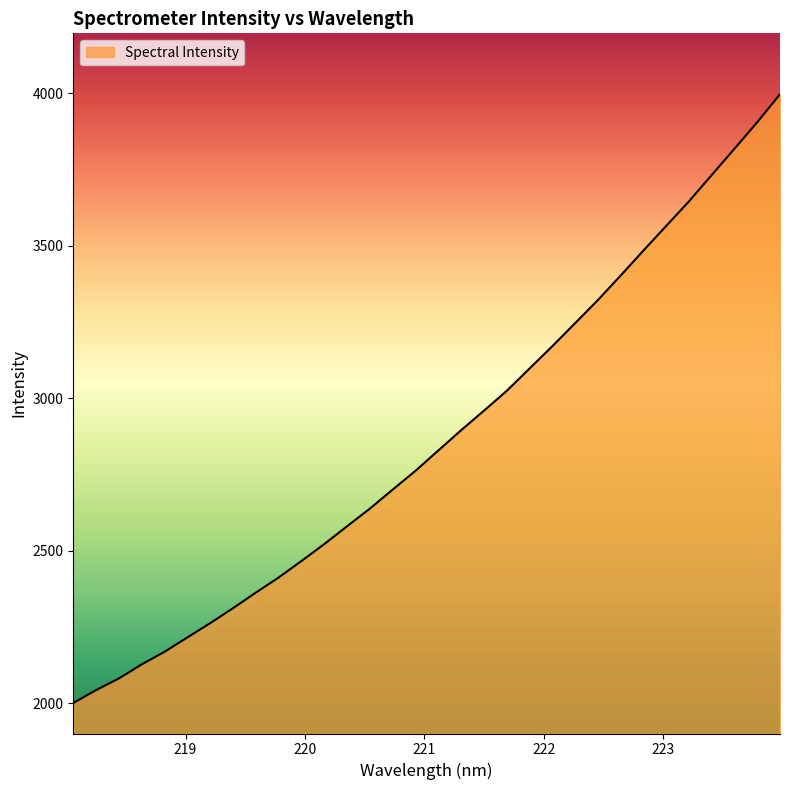

What is the difference between the maximum and minimum values?

1996.4